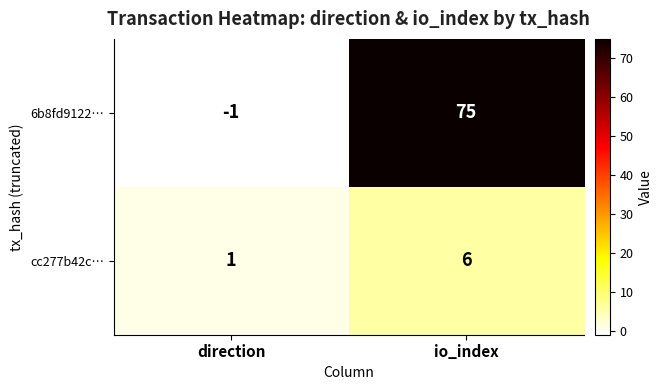

At which category is the sum across all series the highest?

io_index